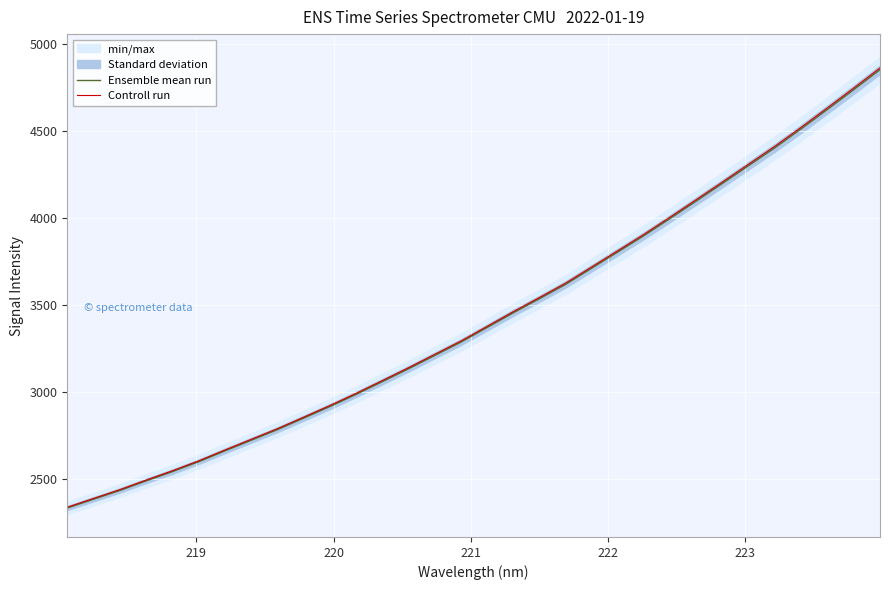

True or false: Ensemble mean run has more than 1 interior local peaks.

False